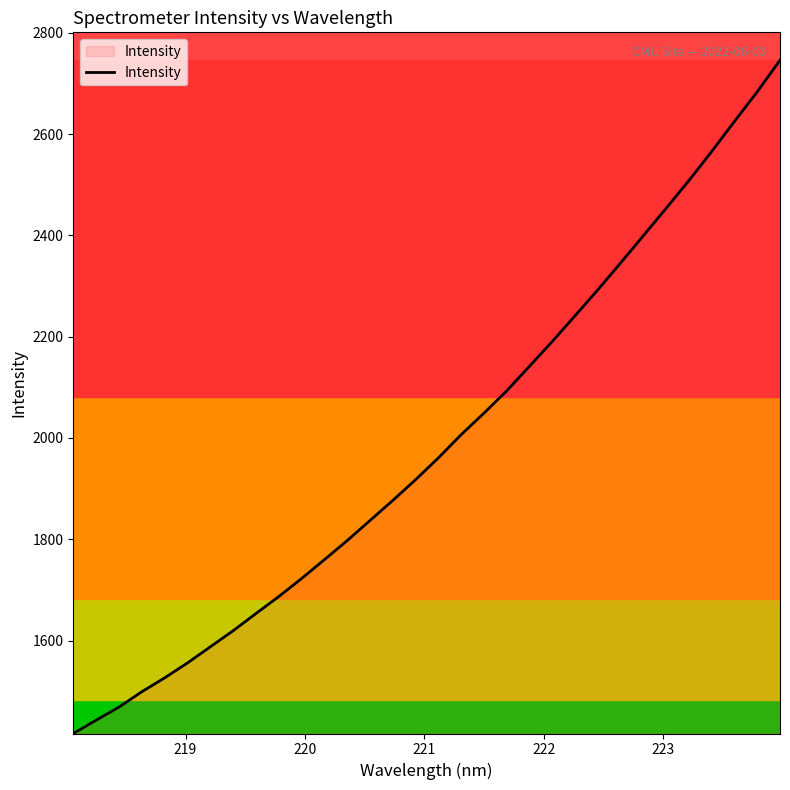

What is the maximum value shown in the chart?

2746.0